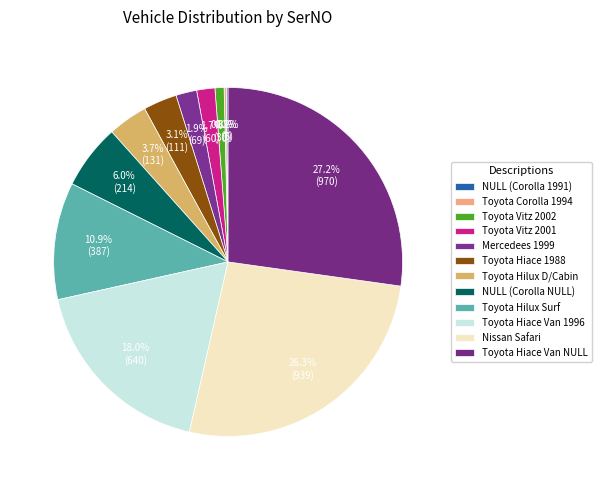

Rank the categories by value from highest to lowest.

Toyota Hiace Van NULL, Nissan Safari, Toyota Hiace Van 1996, Toyota Hilux Surf, NULL (Corolla NULL), Toyota Hilux D/Cabin, Toyota Hiace 1988, Mercedees 1999, Toyota Vitz 2001, Toyota Vitz 2002, Toyota Corolla 1994, NULL (Corolla 1991)